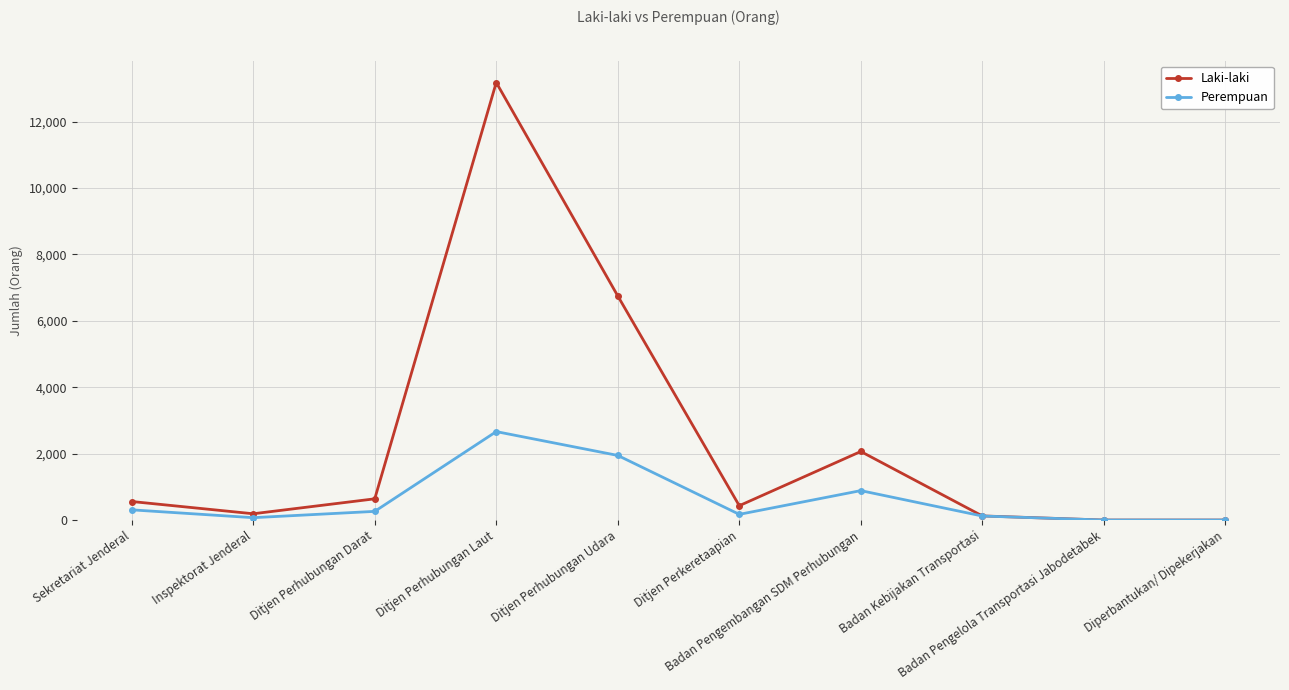

At which category does Laki-laki reach its first local peak?

Ditjen Perhubungan Laut